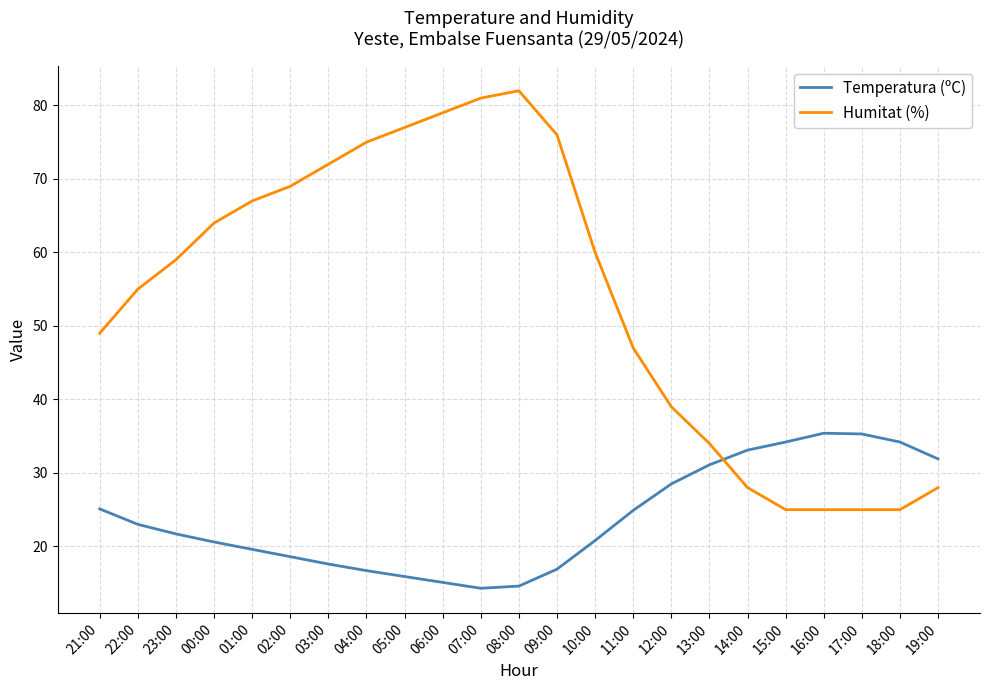

What is the spread (max minus min) of values at 13:00?

2.9